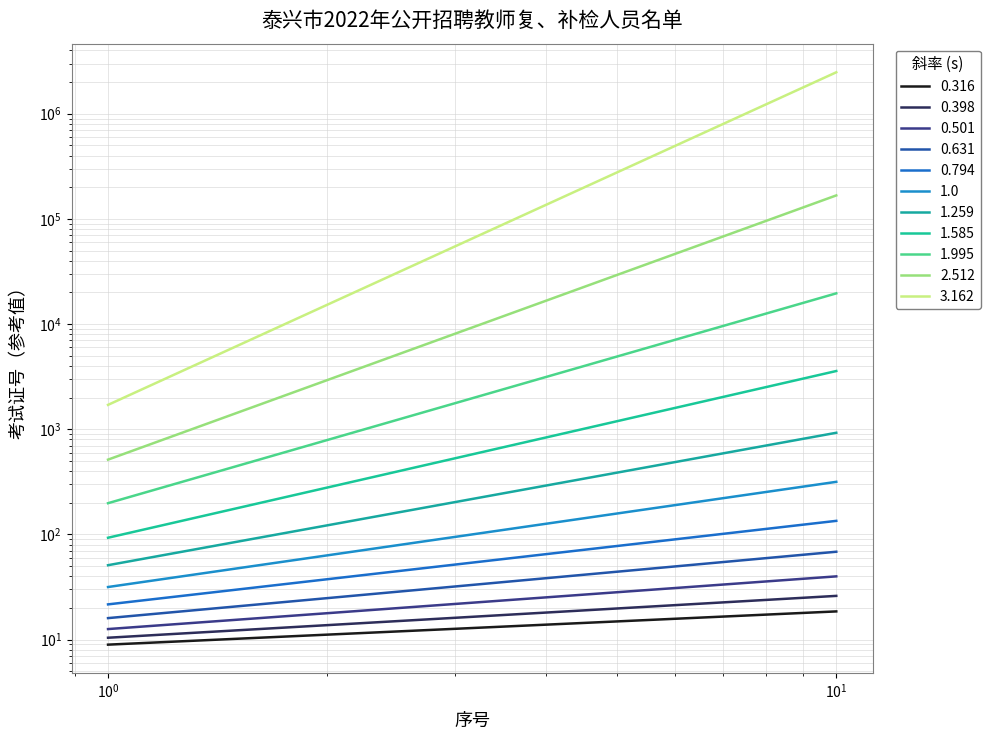

What is the spread (max minus min) of values at 4?

812.0